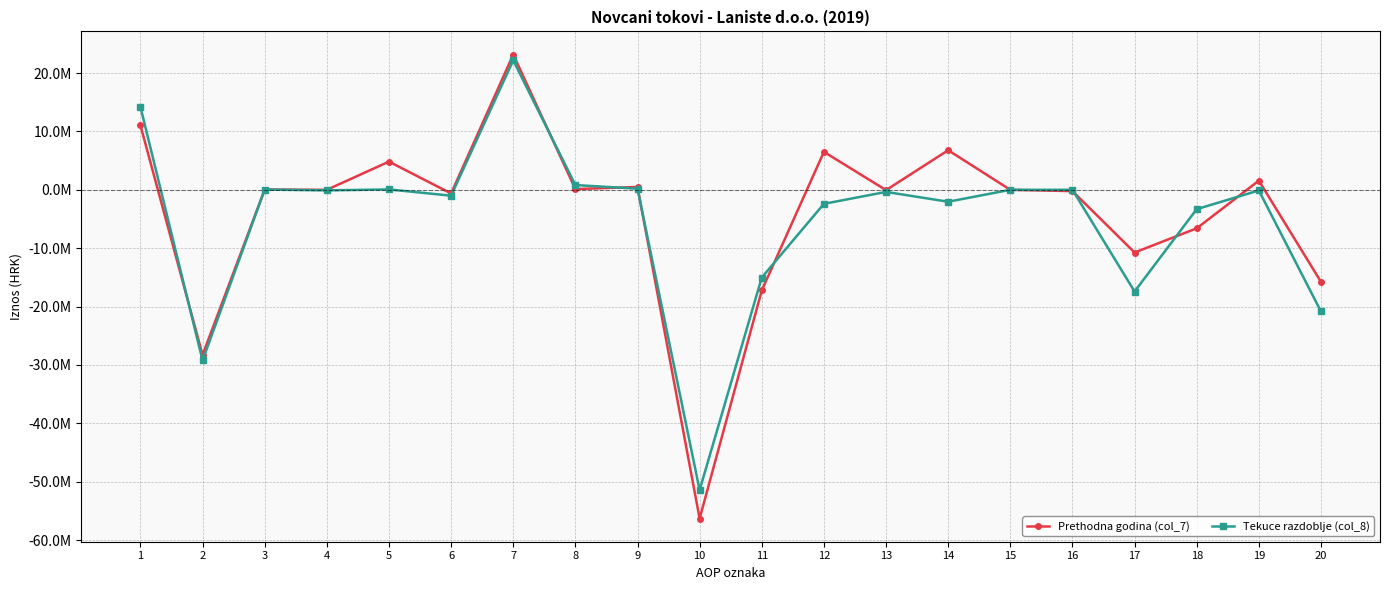

What is the smallest value displayed?

-56314576